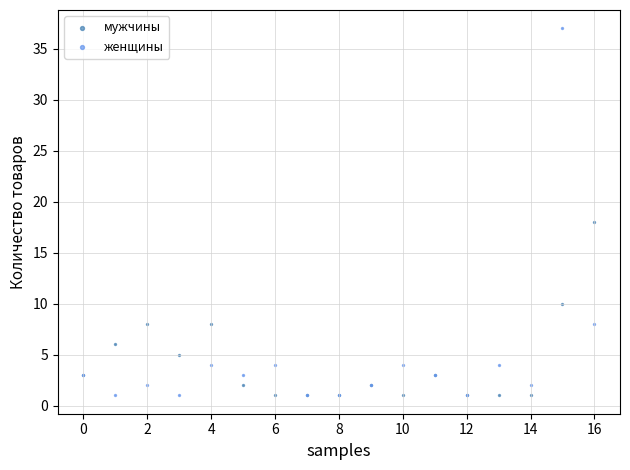

What are all the series names shown in the legend?

мужчины, женщины